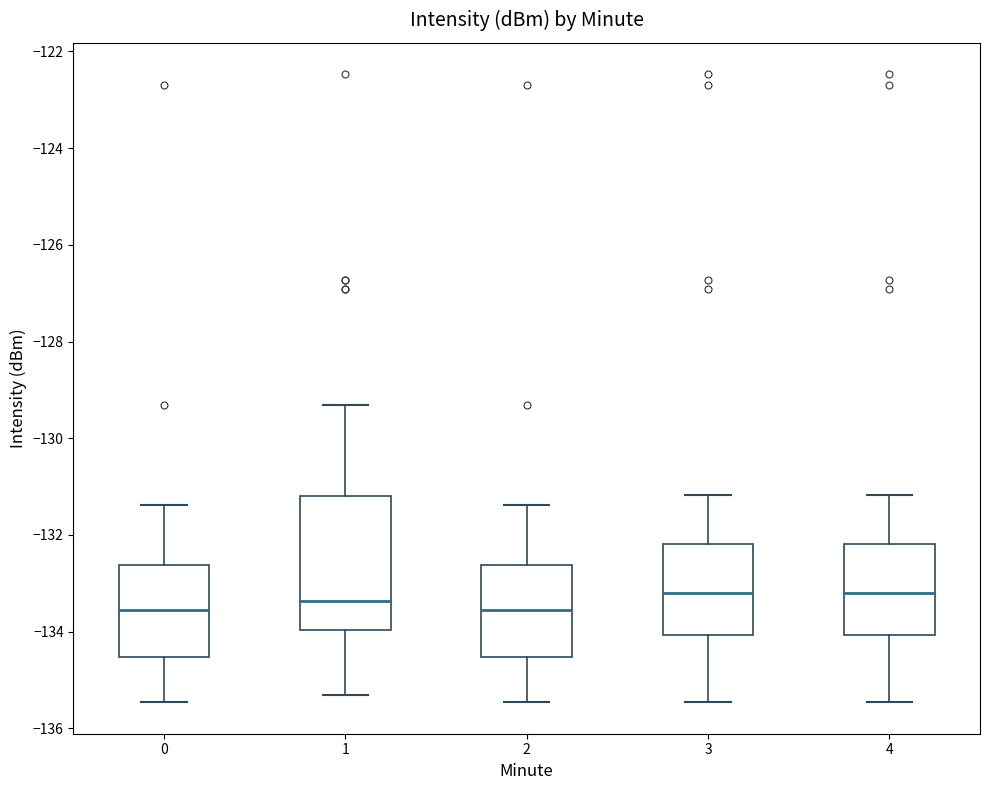

Reading left to right, transcribe this box plot: for each box, give where its median line is, the range the box spans, and where its two whiskers end, as read against the y-axis. The values are not printed on the chart, so give them approximately, as read against the axis.

0: median -133.6, box -134.6 to -132.6, whiskers -135.4 to -131.4
1: median -133.4, box -134.0 to -131.2, whiskers -135.4 to -129.4
2: median -133.6, box -134.6 to -132.6, whiskers -135.4 to -131.4
3: median -133.2, box -134.0 to -132.2, whiskers -135.4 to -131.2
4: median -133.2, box -134.0 to -132.2, whiskers -135.4 to -131.2